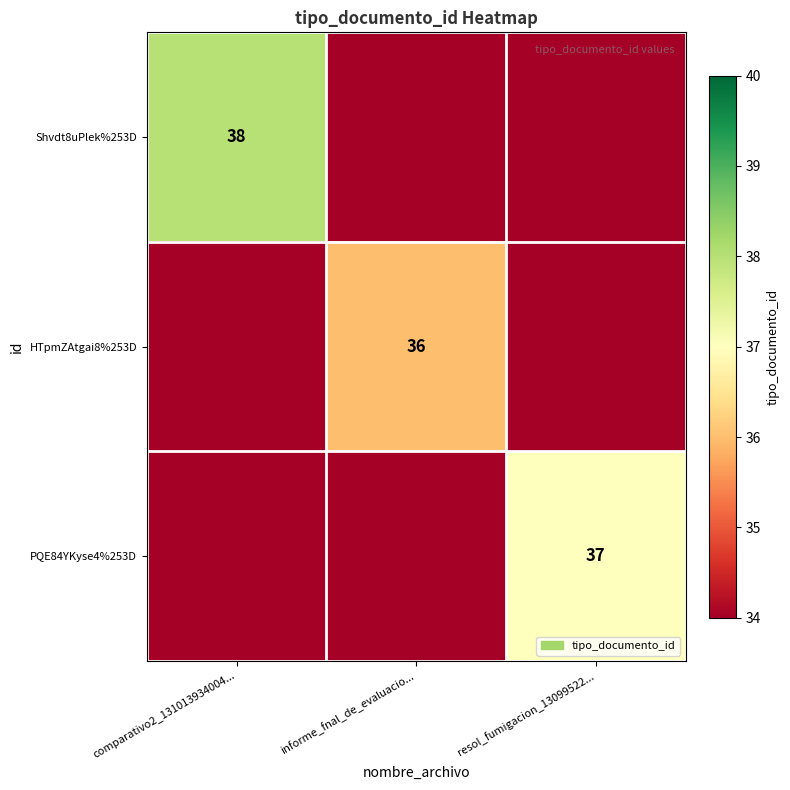

True or false: Shvdt8uPlek%253D has a value of 15 at comparativo2_131013934004....

False